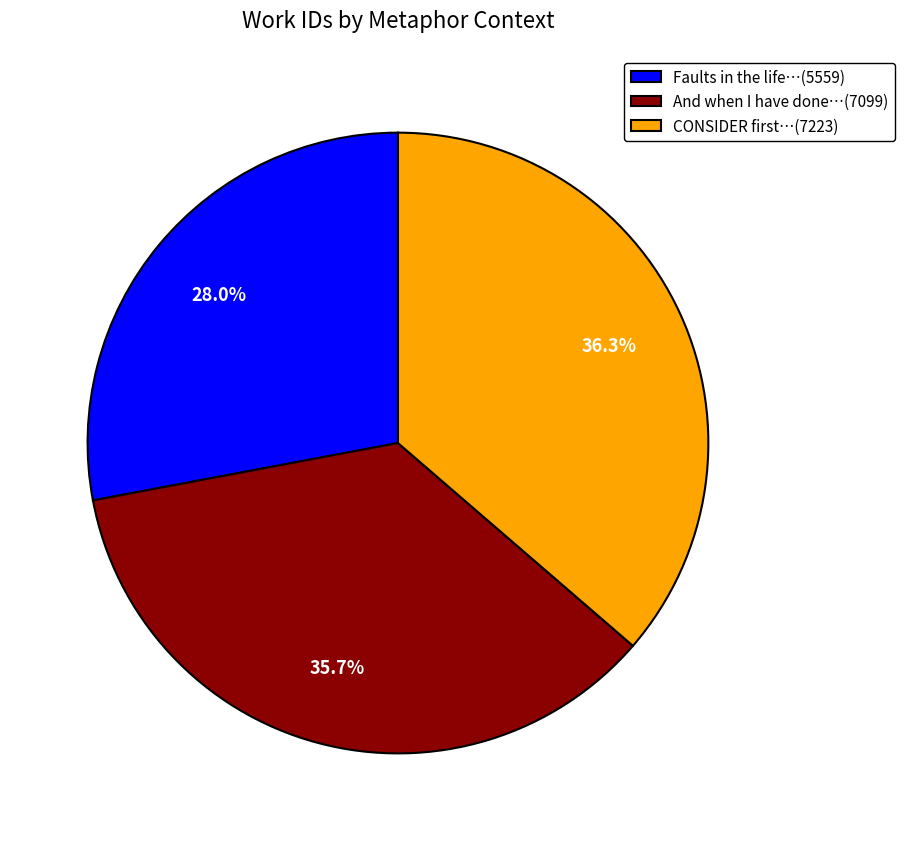

Is there a majority slice in this chart?

No